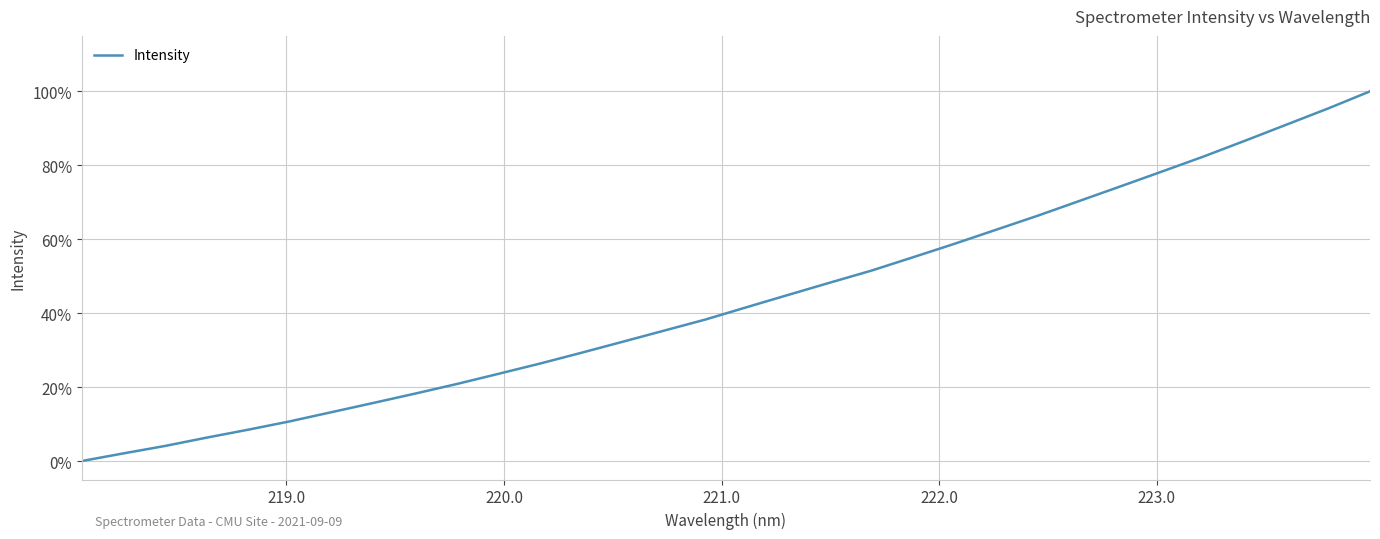

What is the difference between the maximum and minimum values?

100.0